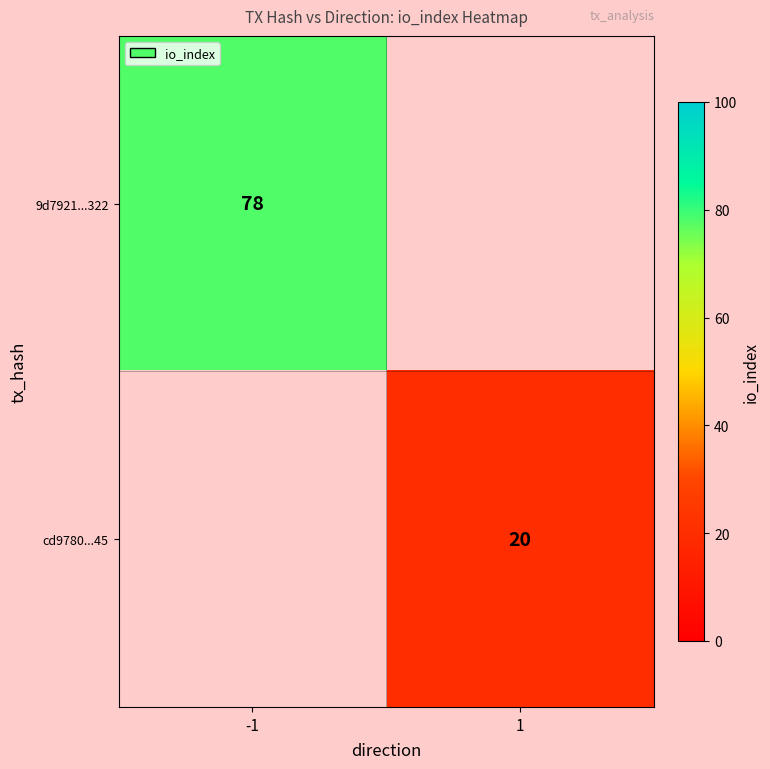

True or false: cd9780...45 has a value of 36 at 1.

False